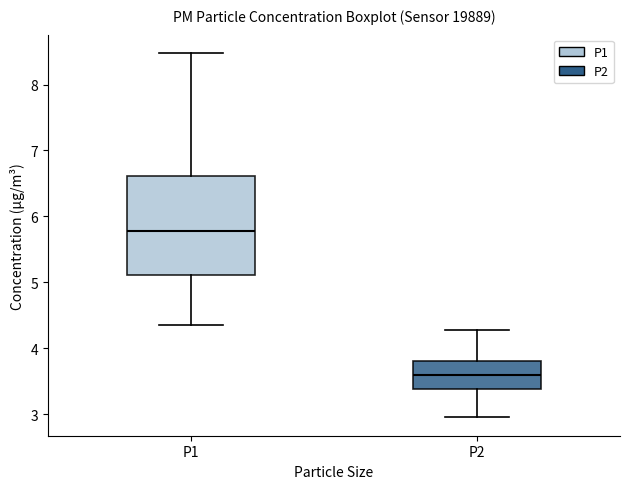

Reading left to right, read every box against the y-axis: the position of its median line, the range the box covers, and the ends of its whiskers. The values are not printed on the chart, so give them approximately, as read against the axis.

P1: median 5.8, box 5.1 to 6.6, whiskers 4.4 to 8.5
P2: median 3.6, box 3.4 to 3.8, whiskers 3.0 to 4.3